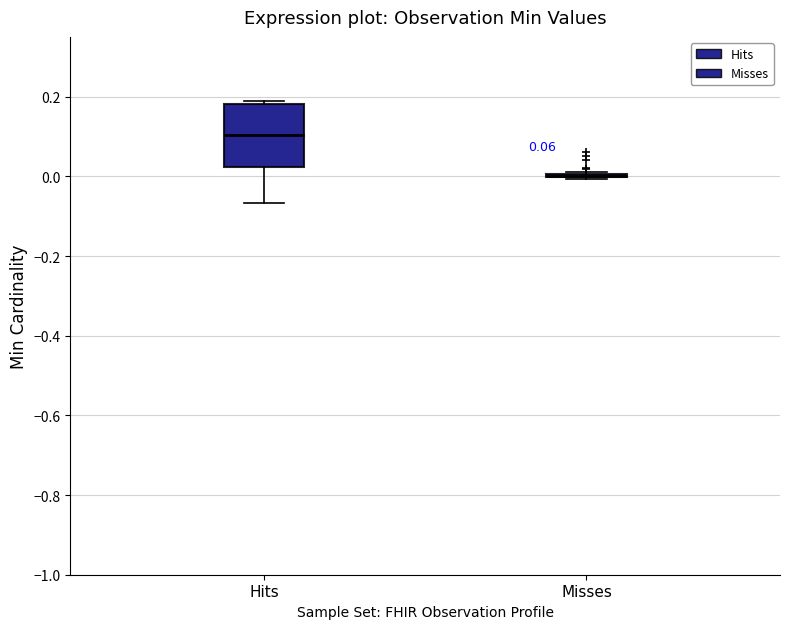

Comparing the boxes themselves (not the whiskers), which one is the tallest?

Hits